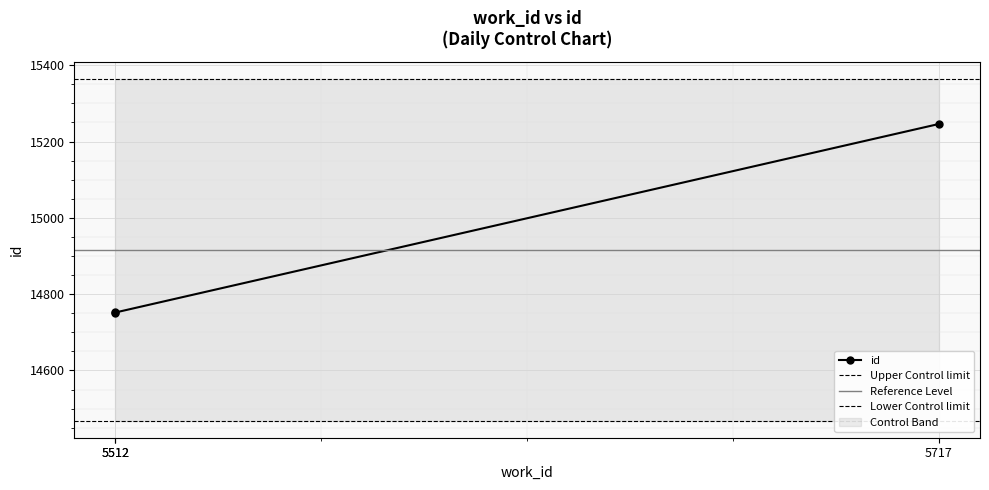

How many values are below 14752?

1